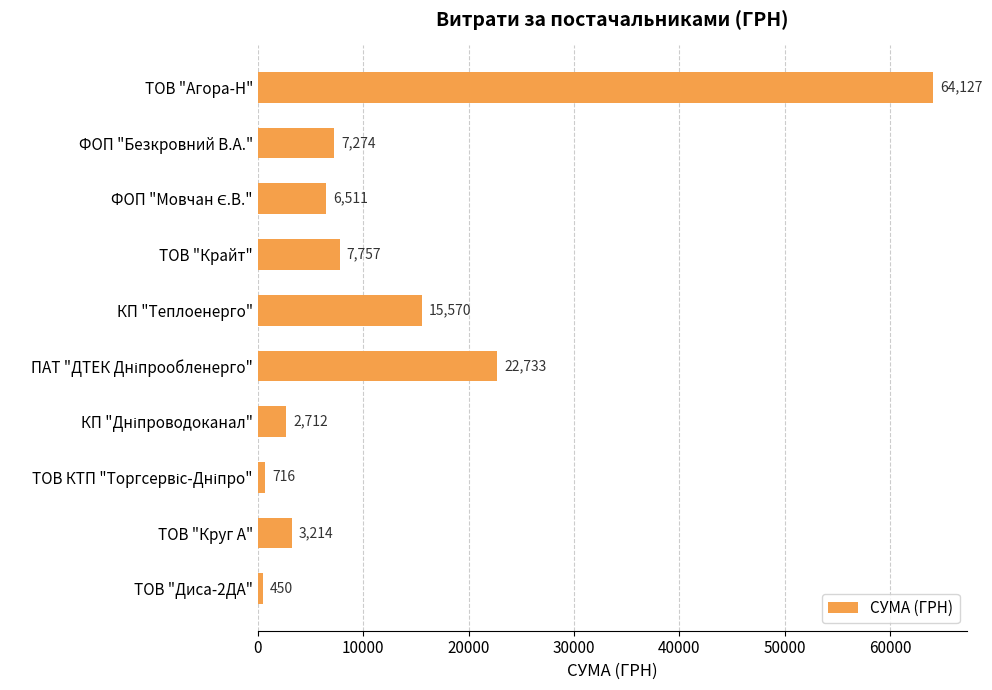

The value at ТОВ "Крайт" is 13284.7. True or false?

False